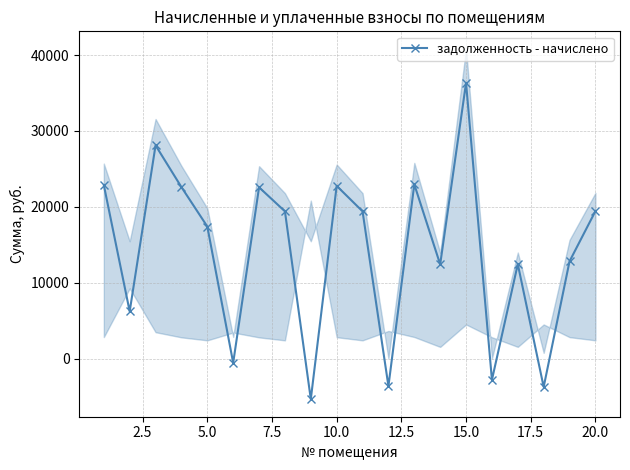

True or false: задолженность - начислено has more than 0 interior local peaks.

True